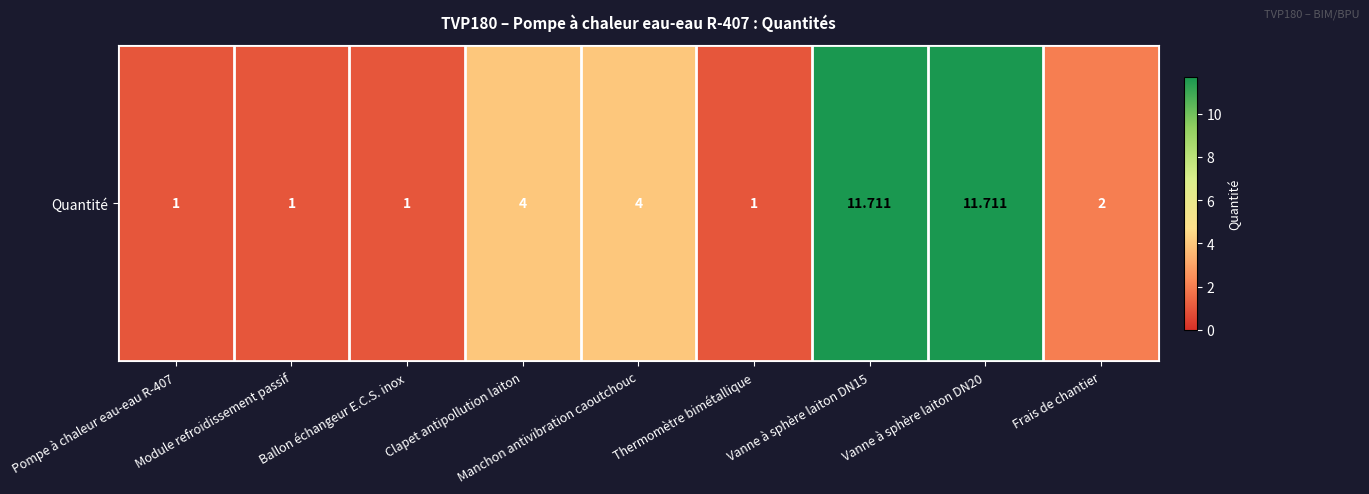

At which category does the chart reach its peak across all series?

Vanne à sphère laiton DN15